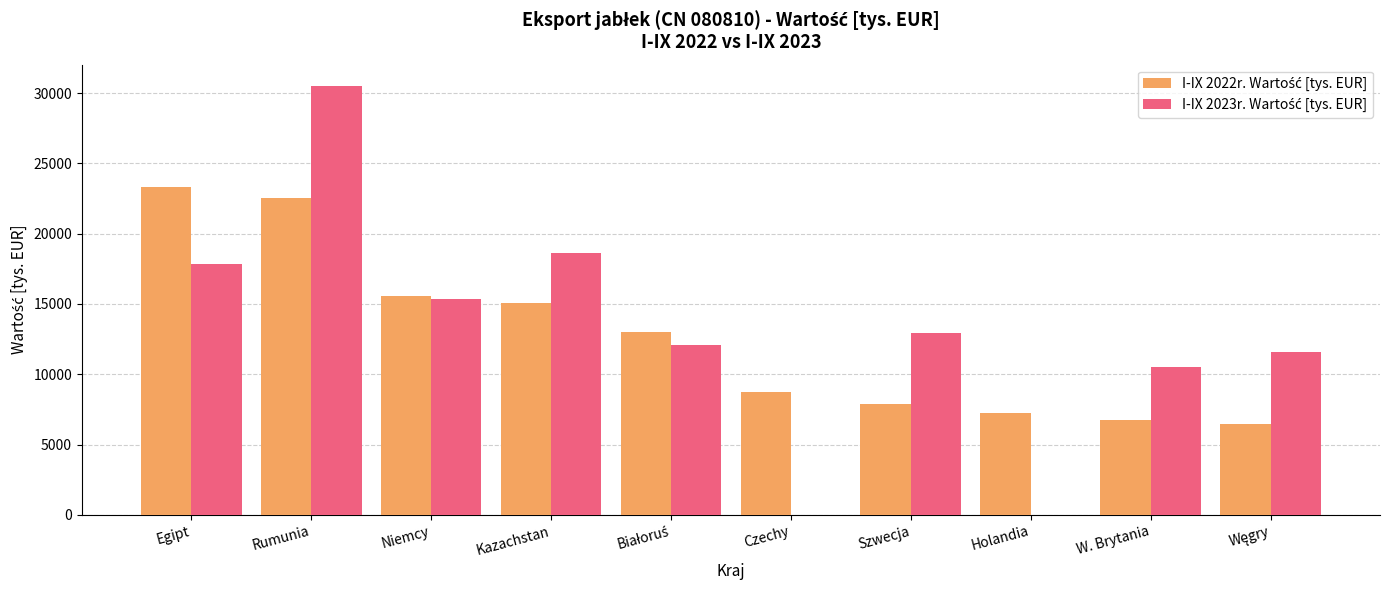

What is the greatest value displayed?

30501.3